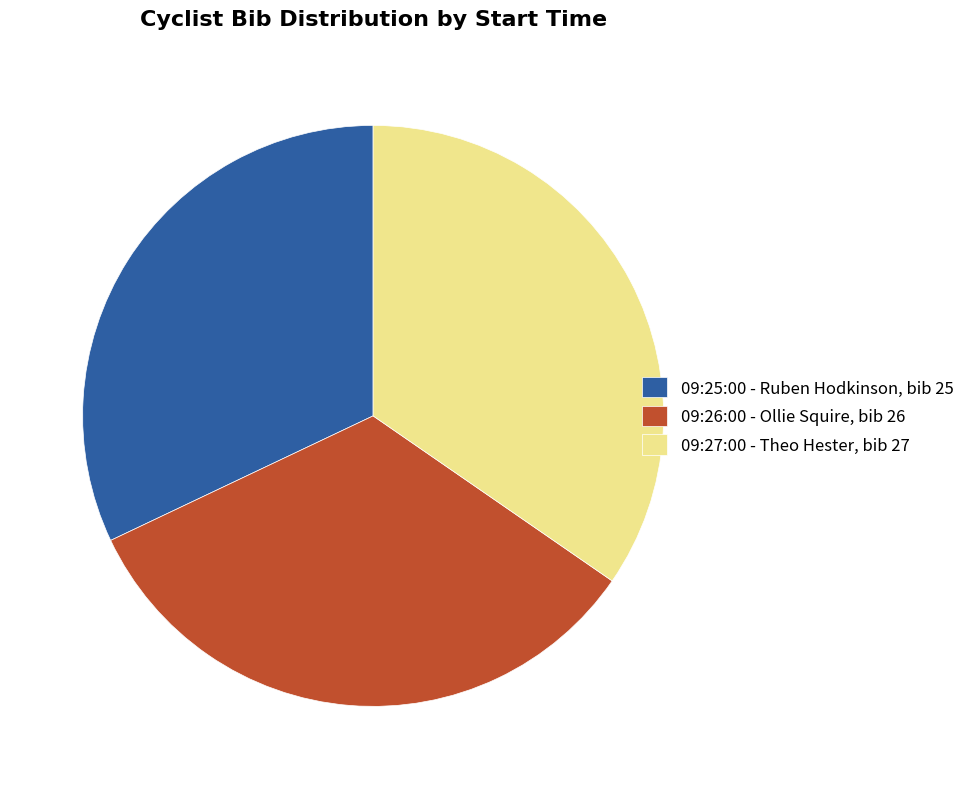

Do 09:26:00 - Ollie Squire, bib 26 and 09:27:00 - Theo Hester, bib 27 together represent more than half of the pie?

Yes